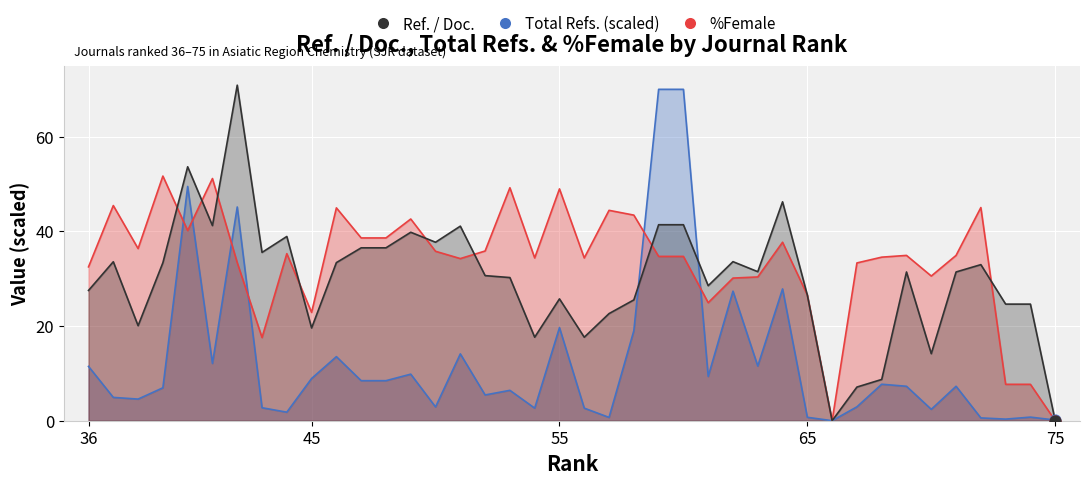

At which category is the sum across all series the highest?

42